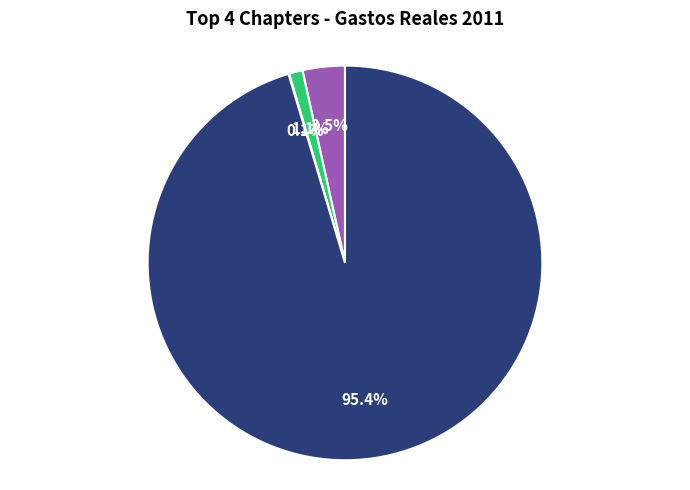

Is there a majority slice in this chart?

Yes